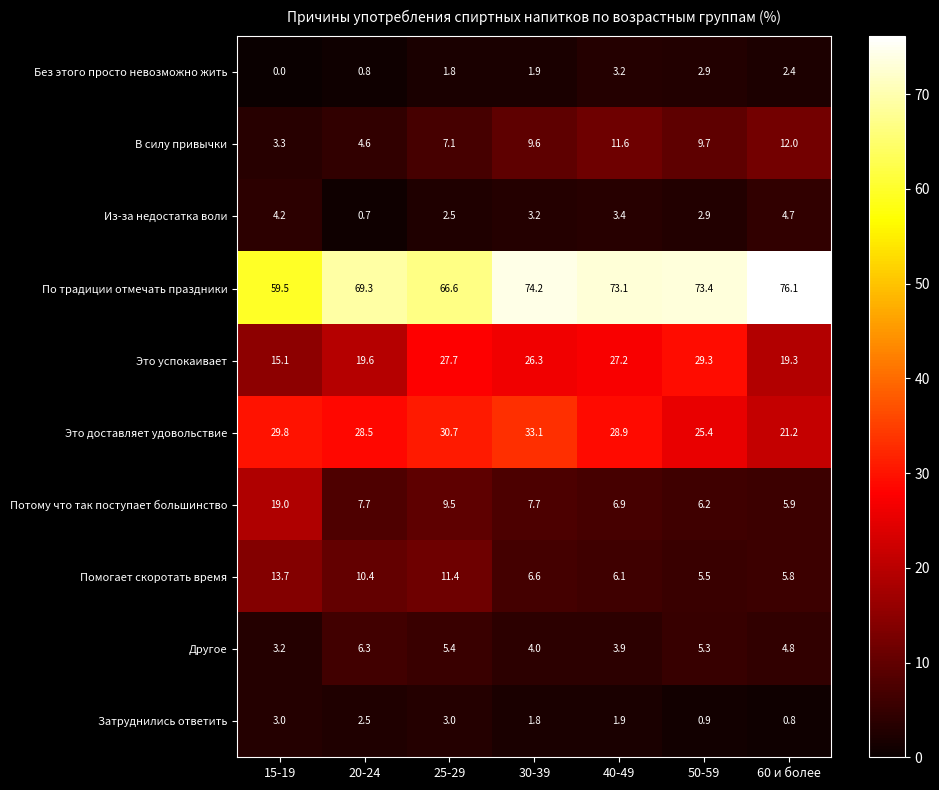

What is the difference between the second highest and minimum values in the Это успокаивает series?

12.6